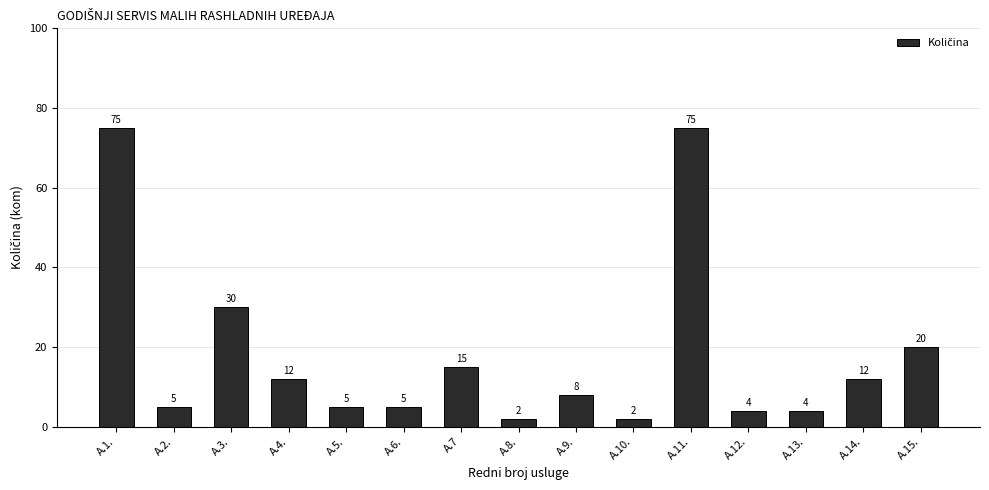

What is the maximum value shown in the chart?

75